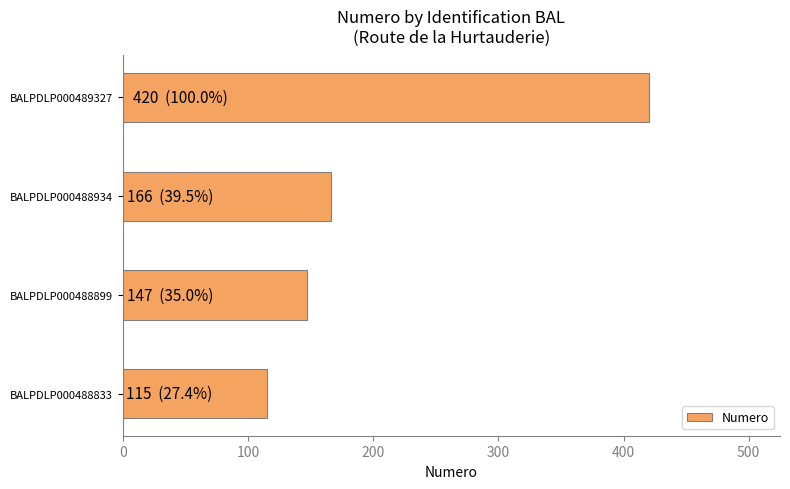

Is it true that the value at BALPDLP000488899 is 147?

True